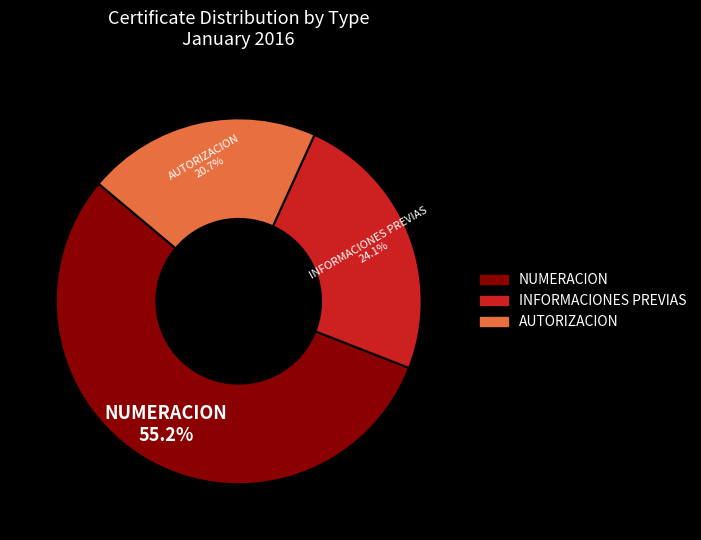

What is the total percentage of INFORMACIONES PREVIAS and NUMERACION?

79.3%